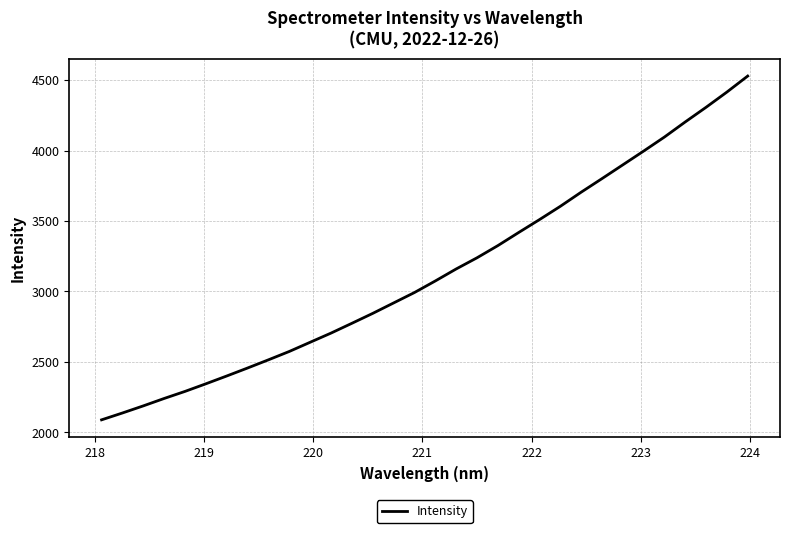

What is the maximum value shown in the chart?

4529.0